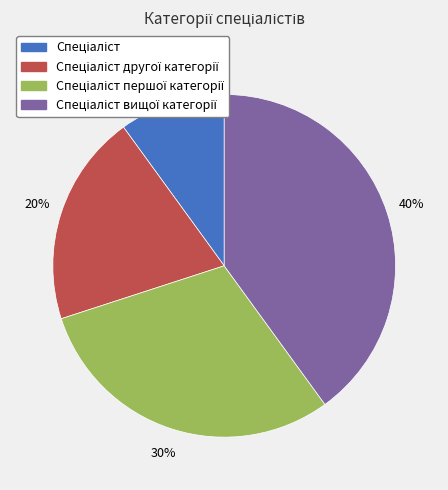

To the nearest percent, what is the average slice percentage?

25%